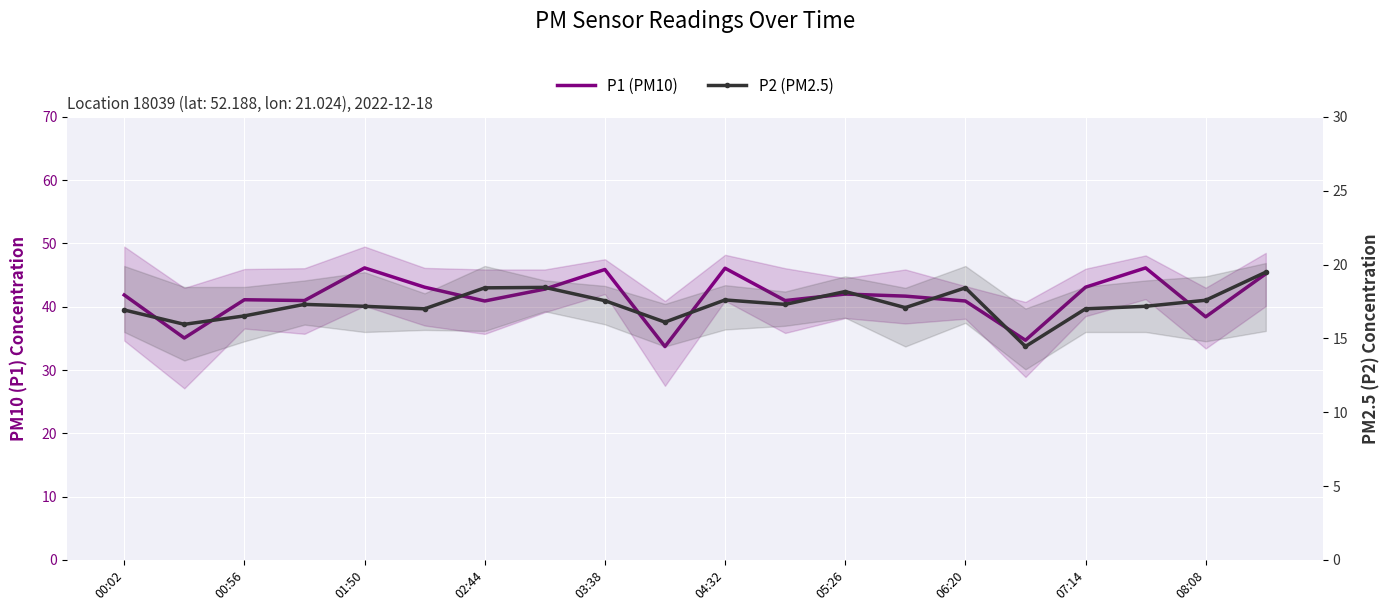

Rank the series at 06:20 from highest to lowest value.

P1 (PM10), P2 (PM2.5)